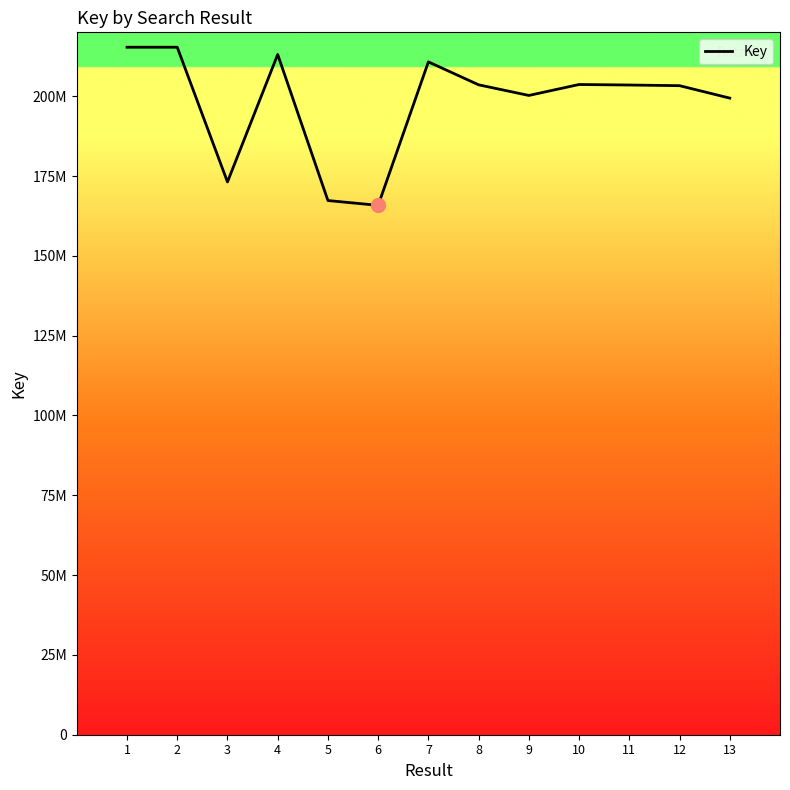

At which label is the value closest to 190571799?

13